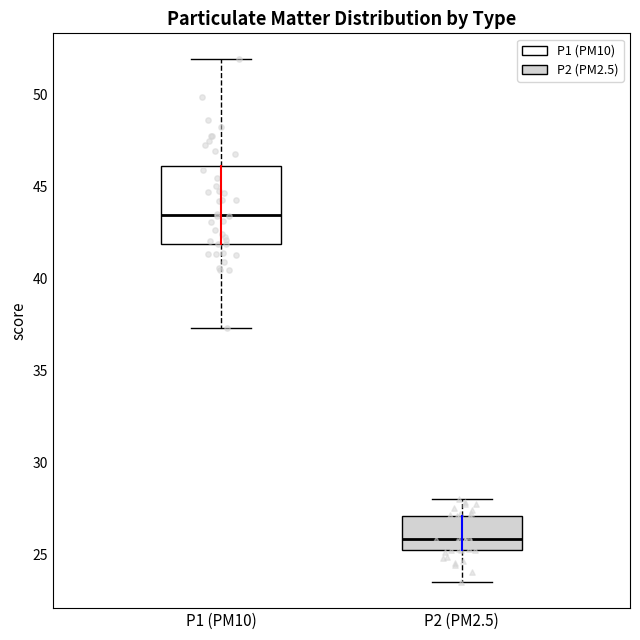

Where does the median line of the box for P2 (PM2.5) sit on the y-axis? The values are not printed on the chart, so give them approximately, as read against the axis.

26.0